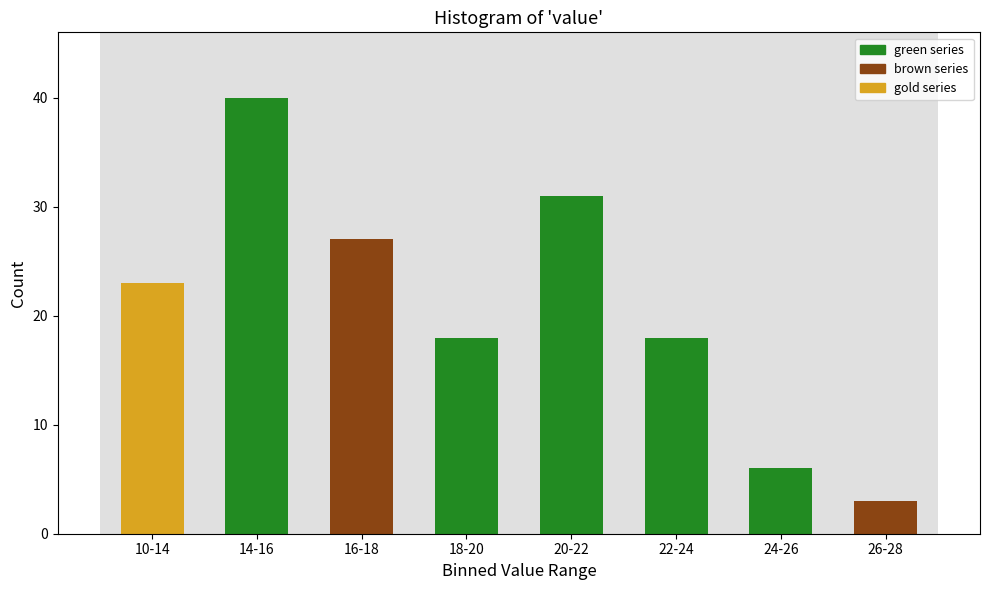

Reading left to right, transcribe all the data shown in this chart.

23	40	27	18	31	18	6	3